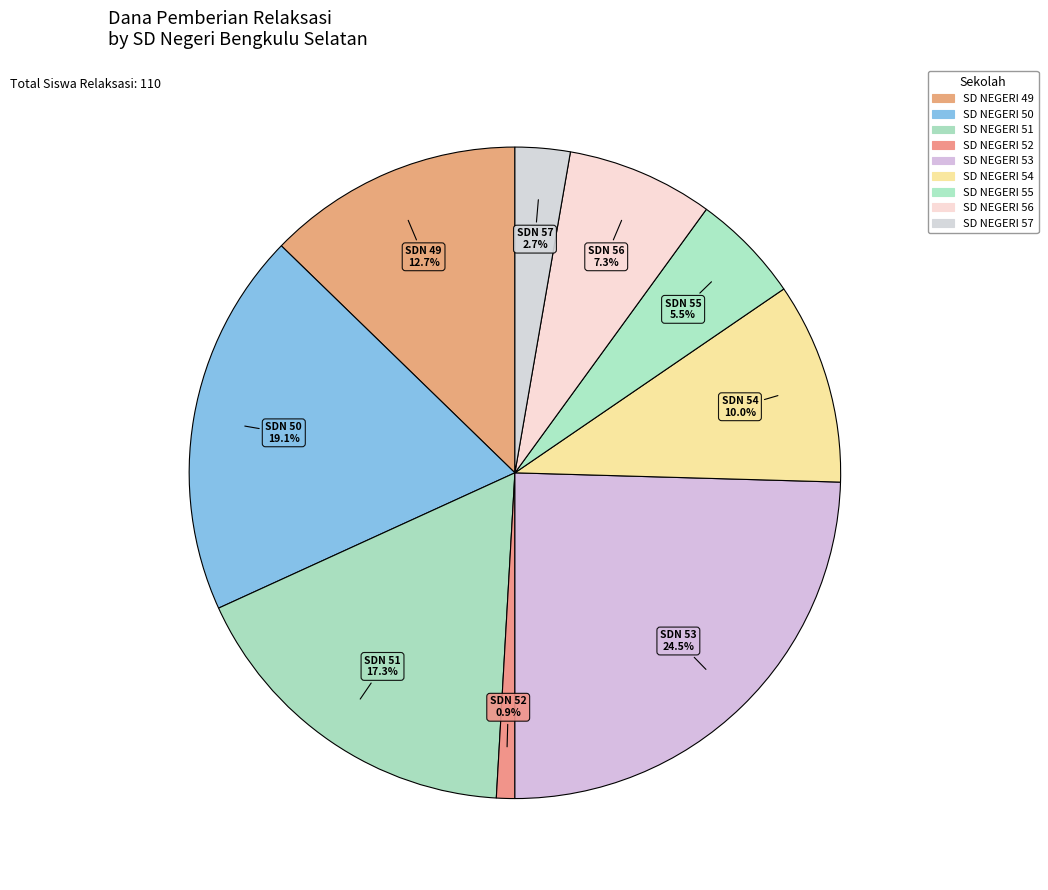

Rank the categories by value from highest to lowest.

SD NEGERI 53, SD NEGERI 50, SD NEGERI 51, SD NEGERI 49, SD NEGERI 54, SD NEGERI 56, SD NEGERI 55, SD NEGERI 57, SD NEGERI 52